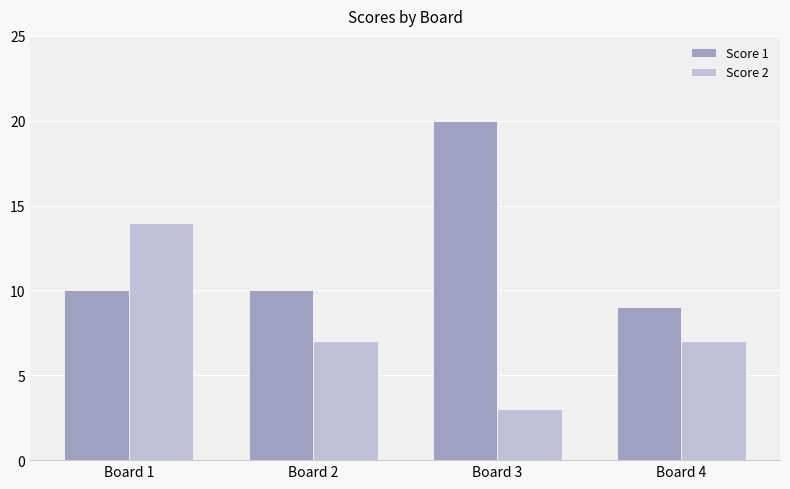

Is it true that Score 1 equals 10 at Board 1?

True